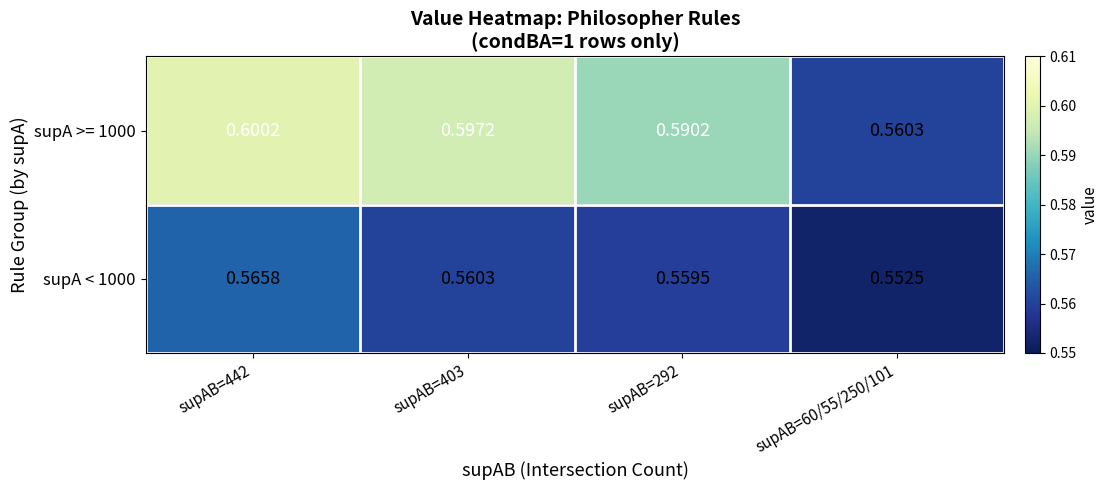

Reading right to left, extract all data points from this chart.

supA >= 1000: supAB=60/55/250/101=0.6	supAB=292=0.6	supAB=403=0.6	supAB=442=0.6
supA < 1000: supAB=60/55/250/101=0.6	supAB=292=0.6	supAB=403=0.6	supAB=442=0.6